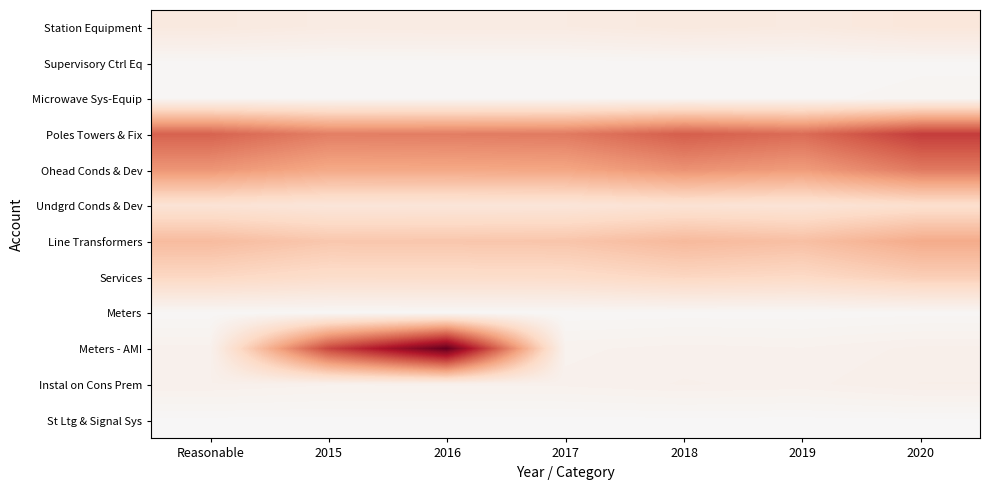

Reading left to right, extract all data points from this chart.

Station Equipment: Reasonable=580778.3	2015=501290.9	2016=505527.8	2017=514168.8	2018=594966.0	2019=553473.6	2020=686702.2
Supervisory Ctrl Eq: Reasonable=72683.0	2015=62735.3	2016=63265.6	2017=64347.0	2018=74458.6	2019=69265.9	2020=85939.1
Microwave Sys-Equip: Reasonable=89801.3	2015=77510.8	2016=78165.9	2017=79502.0	2018=91995.1	2019=85579.4	2020=106179.5
Poles Towers & Fix: Reasonable=3531047.8	2015=3047775.6	2016=3073535.5	2017=3126071.8	2018=3617306.5	2019=3365039.1	2020=4175049.2
Ohead Conds & Dev: Reasonable=2650657.0	2015=2287878.4	2016=2307215.6	2017=2346653.1	2018=2715409.0	2019=2526039.0	2020=3134090.5
Undgrd Conds & Dev: Reasonable=835850.7	2015=721453.1	2016=727550.8	2017=739986.9	2018=856269.4	2019=796554.0	2020=988295.2
Line Transformers: Reasonable=1884523.3	2015=1626600.6	2016=1640348.7	2017=1668387.3	2018=1930559.7	2019=1795924.4	2020=2228227.5
Services: Reasonable=1241420.2	2015=1071514.9	2016=1080571.4	2017=1099041.7	2018=1271746.5	2019=1183056.1	2020=1467833.6
Meters: Reasonable=63001.2	2015=54378.6	2016=54838.2	2017=55775.6	2018=64540.2	2019=60039.2	2020=74491.5
Meters - AMI: Reasonable=250000.0	2015=4000000.0	2016=6000000.0	2017=221327.5	2018=256107.2	2019=238246.5	2020=295595.6
Instal on Cons Prem: Reasonable=279400.3	2015=241160.6	2016=243198.9	2017=247355.9	2018=286225.7	2019=266264.6	2020=330358.1
St Ltg & Signal Sys: Reasonable=30361.5	2015=26206.1	2016=26427.6	2017=26879.3	2018=31103.2	2019=28934.1	2020=35898.9